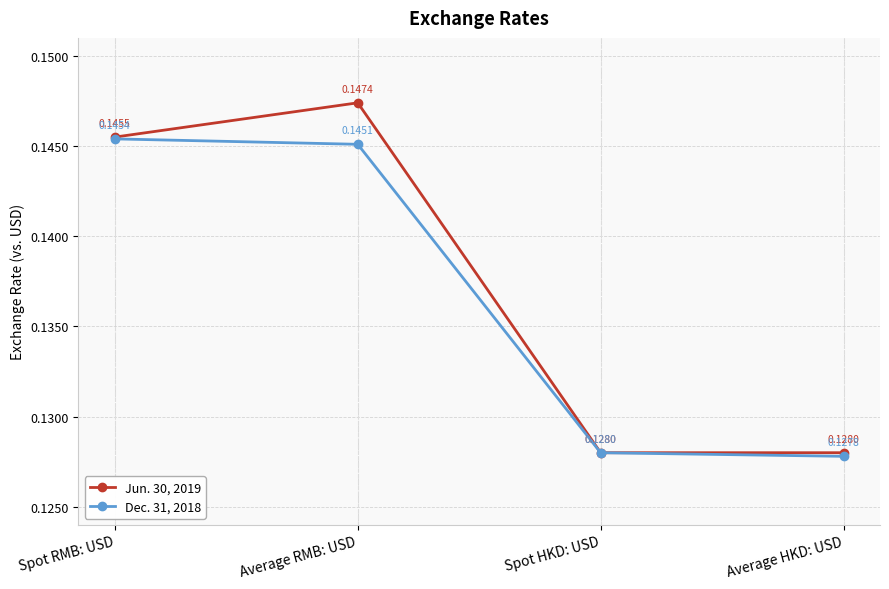

What is the label of the 4th point from the left?

Average HKD: USD